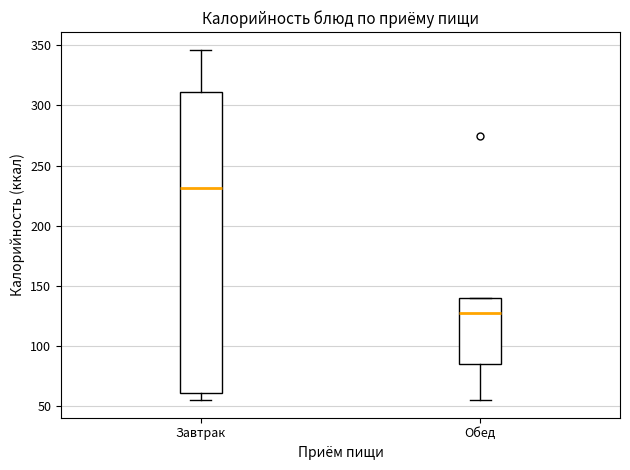

Which box is the tallest, from its lower edge to its upper edge?

Завтрак